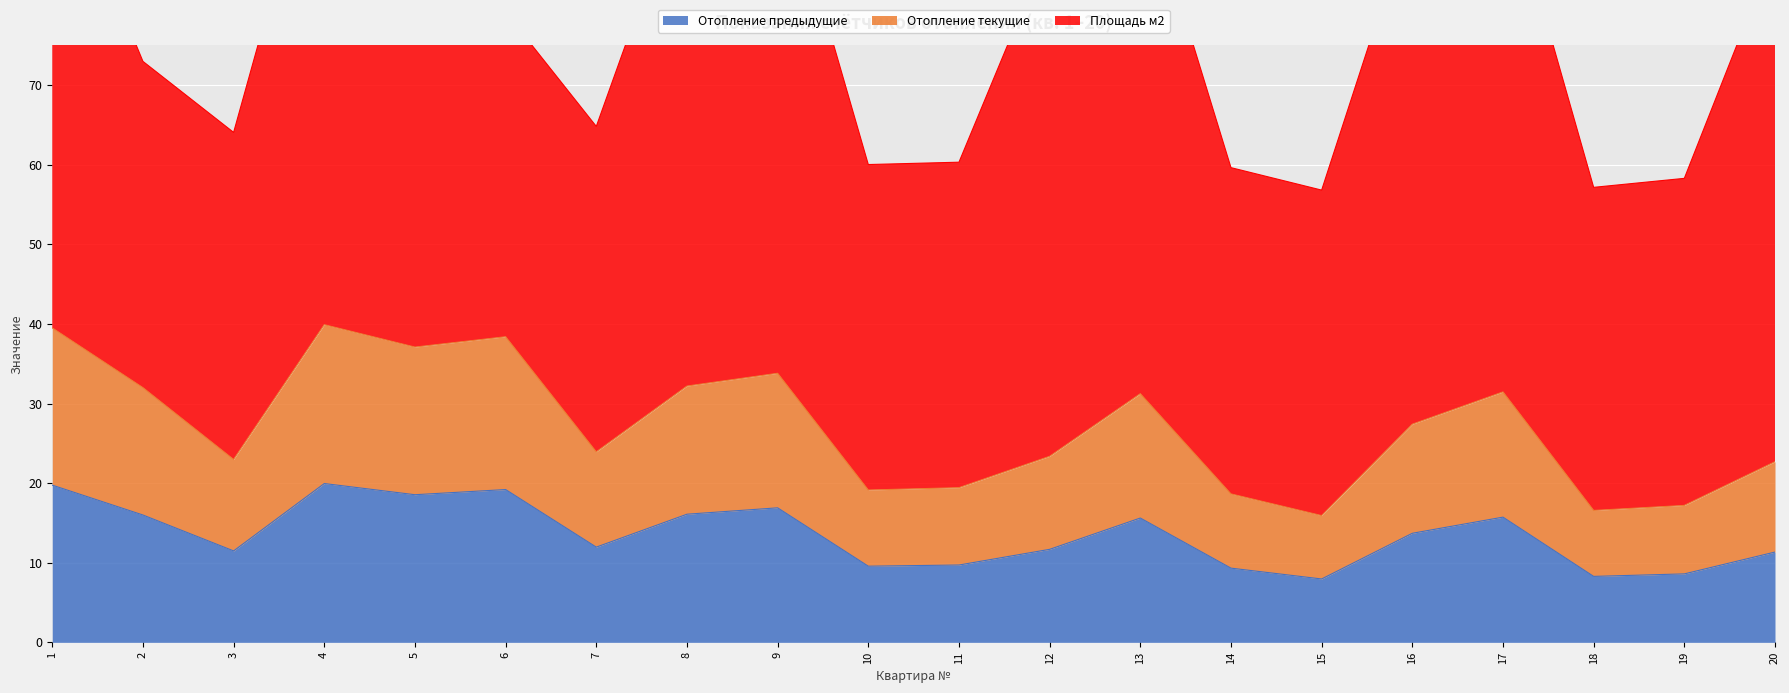

Count the number of categories in the chart.

20